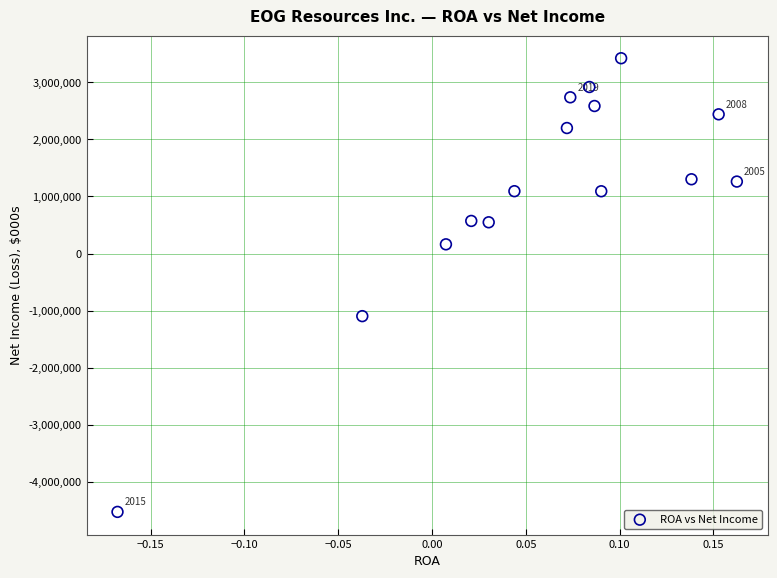

What Y value in the scatter plot is closest to -552737?

-1096686